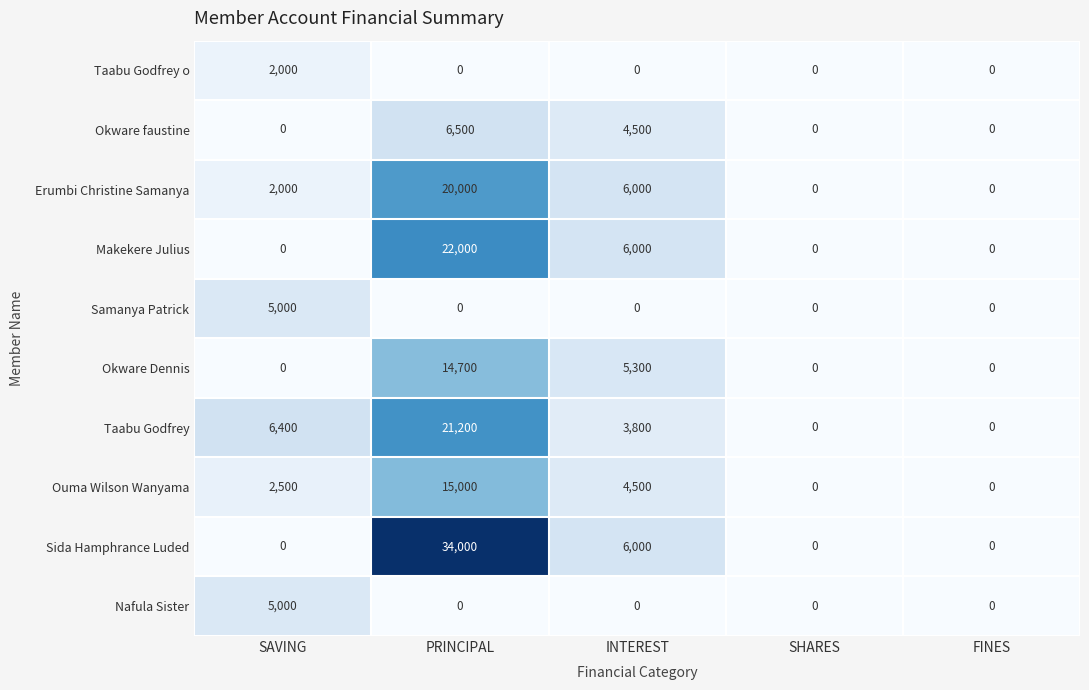

What is the difference between the Makekere Julius values at FINES and INTEREST?

6000